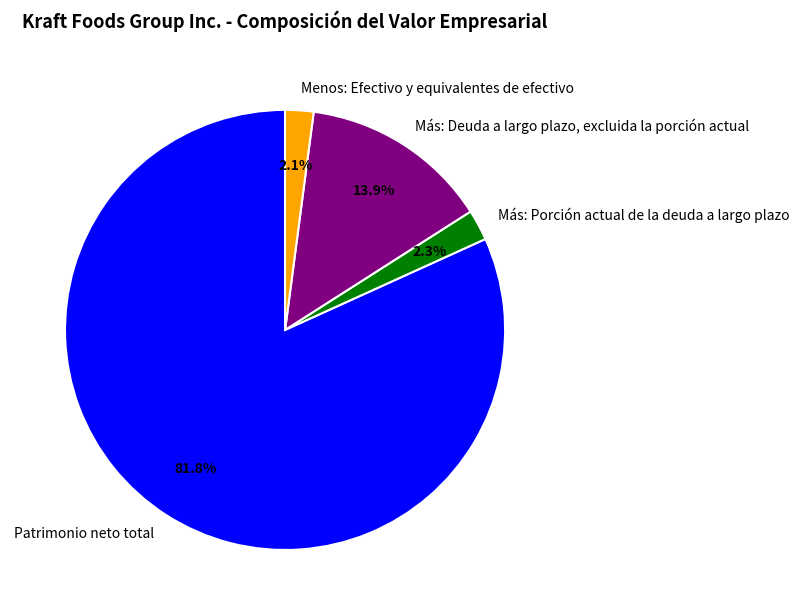

Approximately how many times larger is the value at Patrimonio neto total compared to Más: Deuda a largo plazo, excluida la porción actual?

5.9